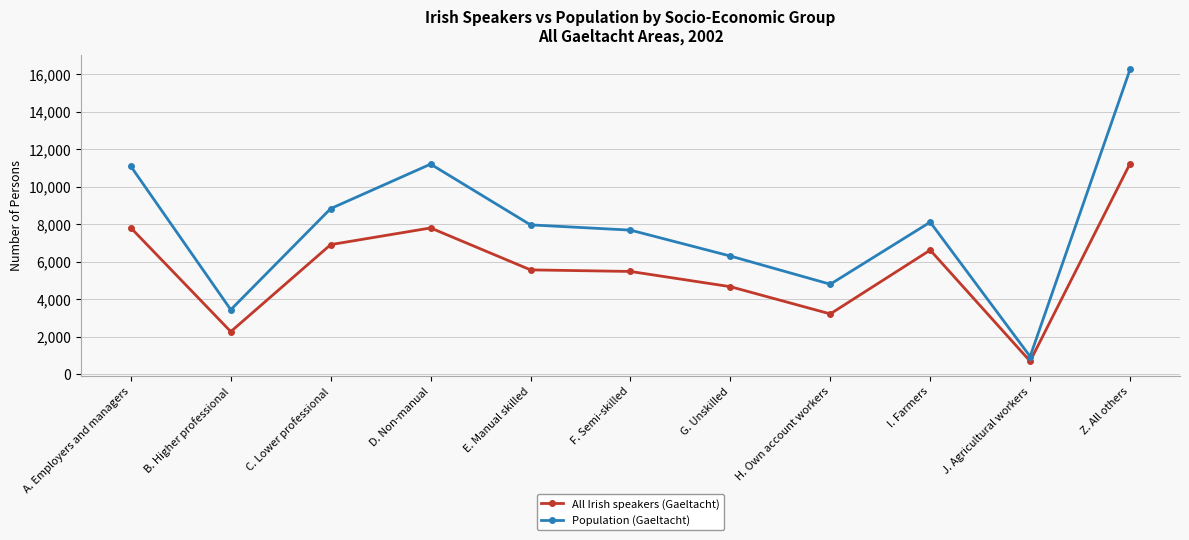

Which series changed the most between I. Farmers and J. Agricultural workers?

Population (Gaeltacht)